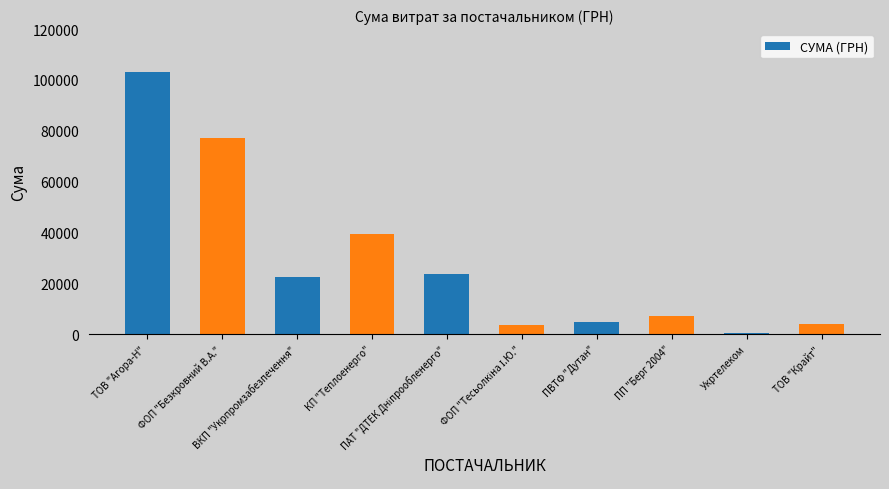

Where does the data first go above 22441?

ТОВ "Агора-Н"